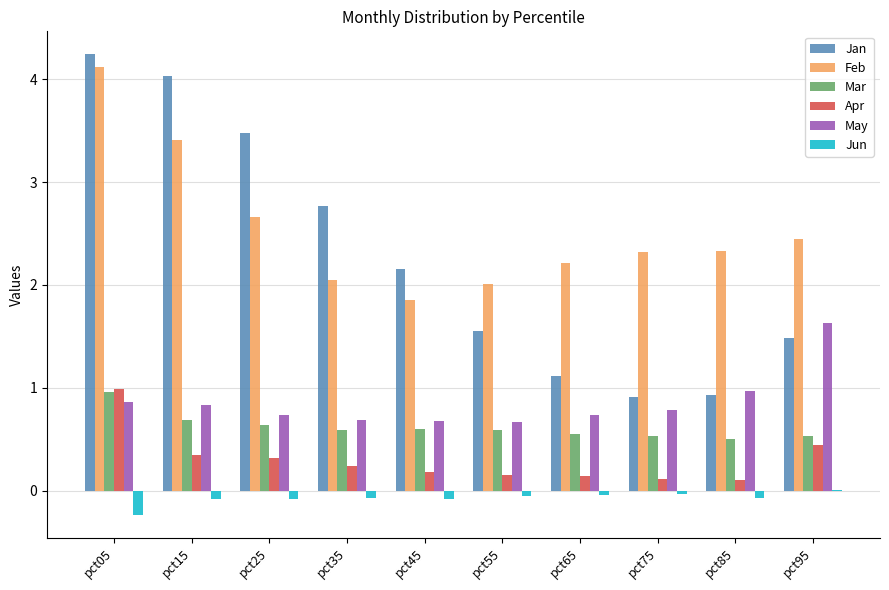

Is it true that Mar equals 0.5 at pct85?

True